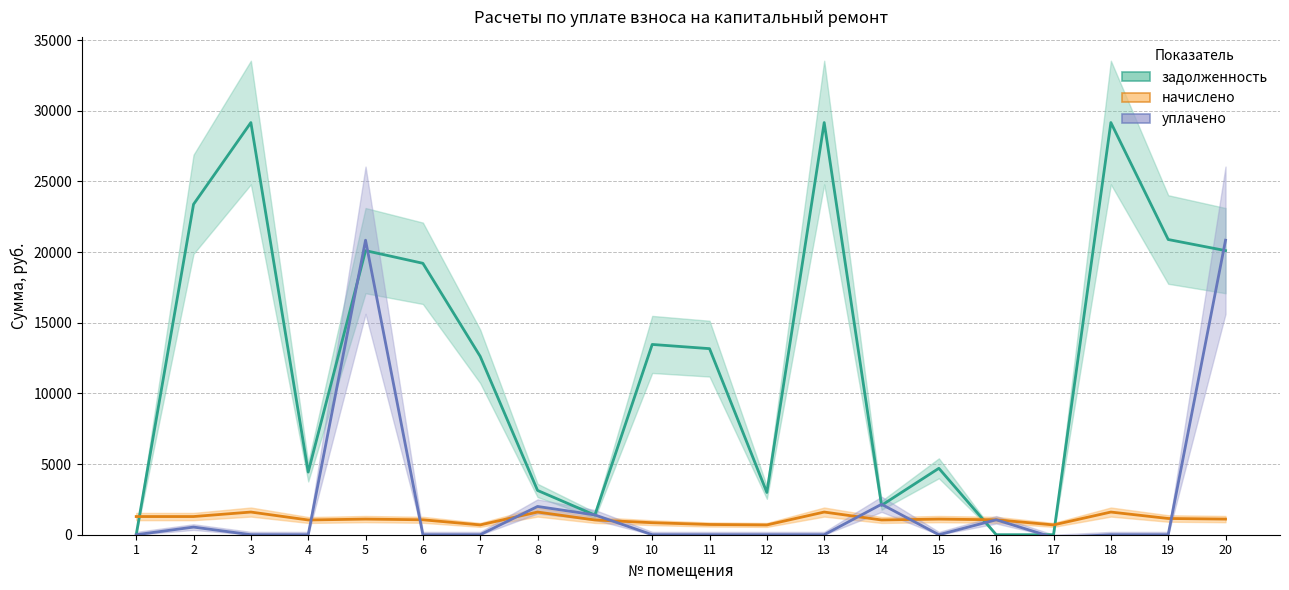

Between which two adjacent categories do начислено and задолженность first intersect?

1 and 2